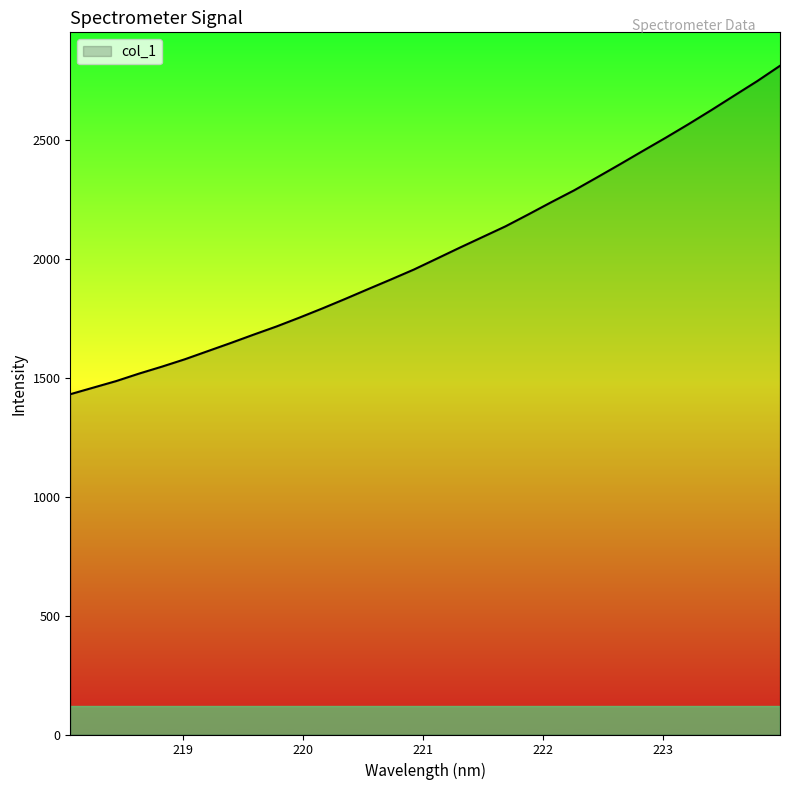

What is the maximum value shown in the chart?

2814.1